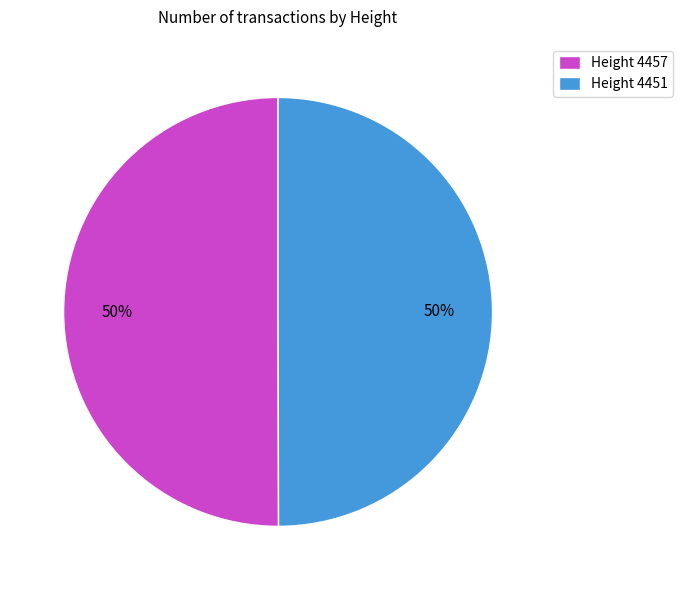

How many segments does this pie chart have?

2